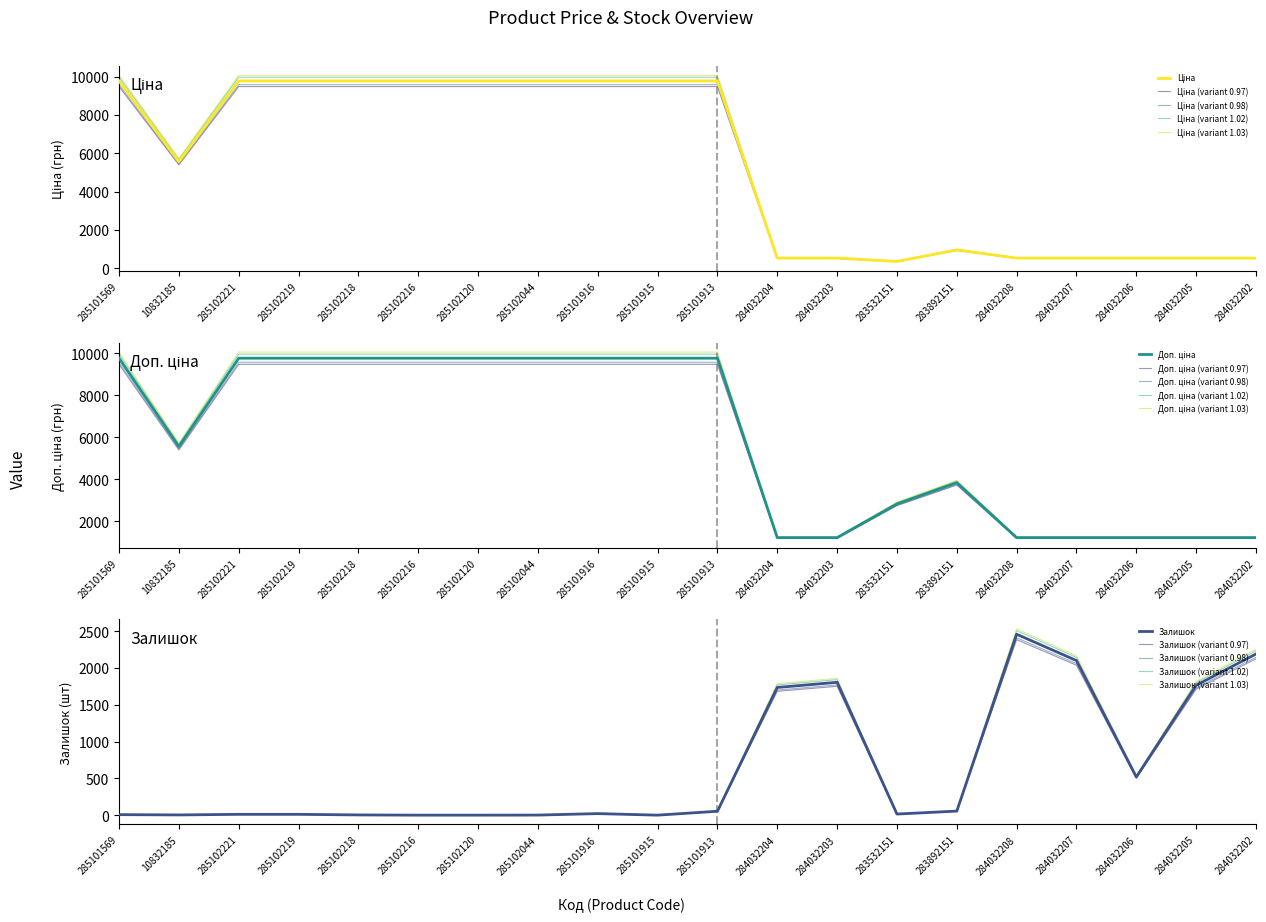

What position from the right is 285102221?

18